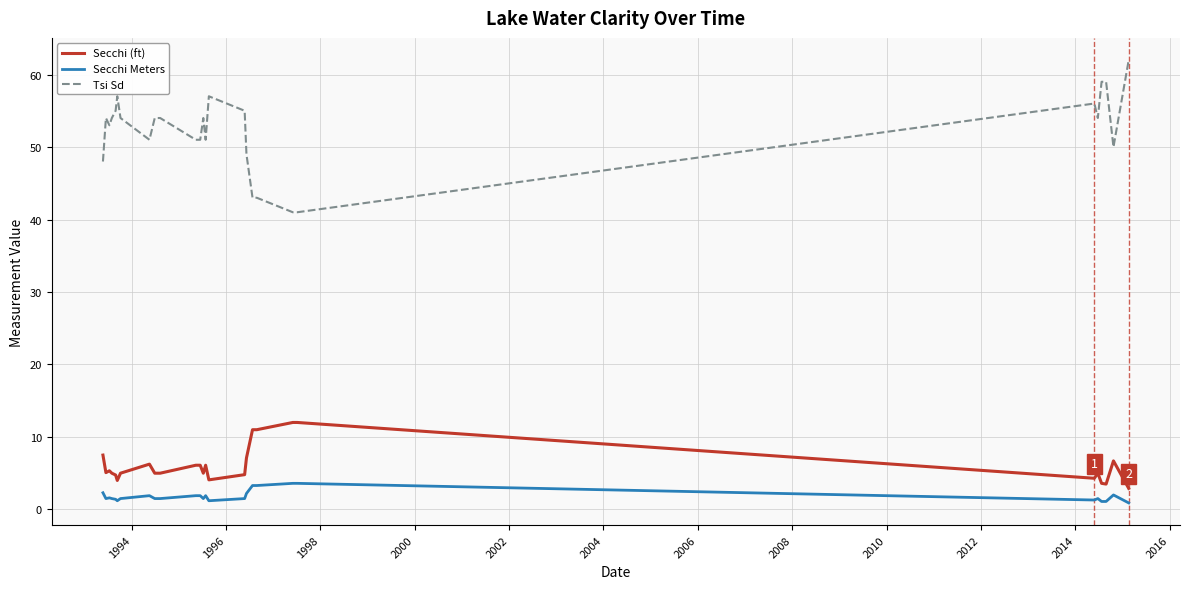

Which series has the largest total across all categories?

Tsi Sd